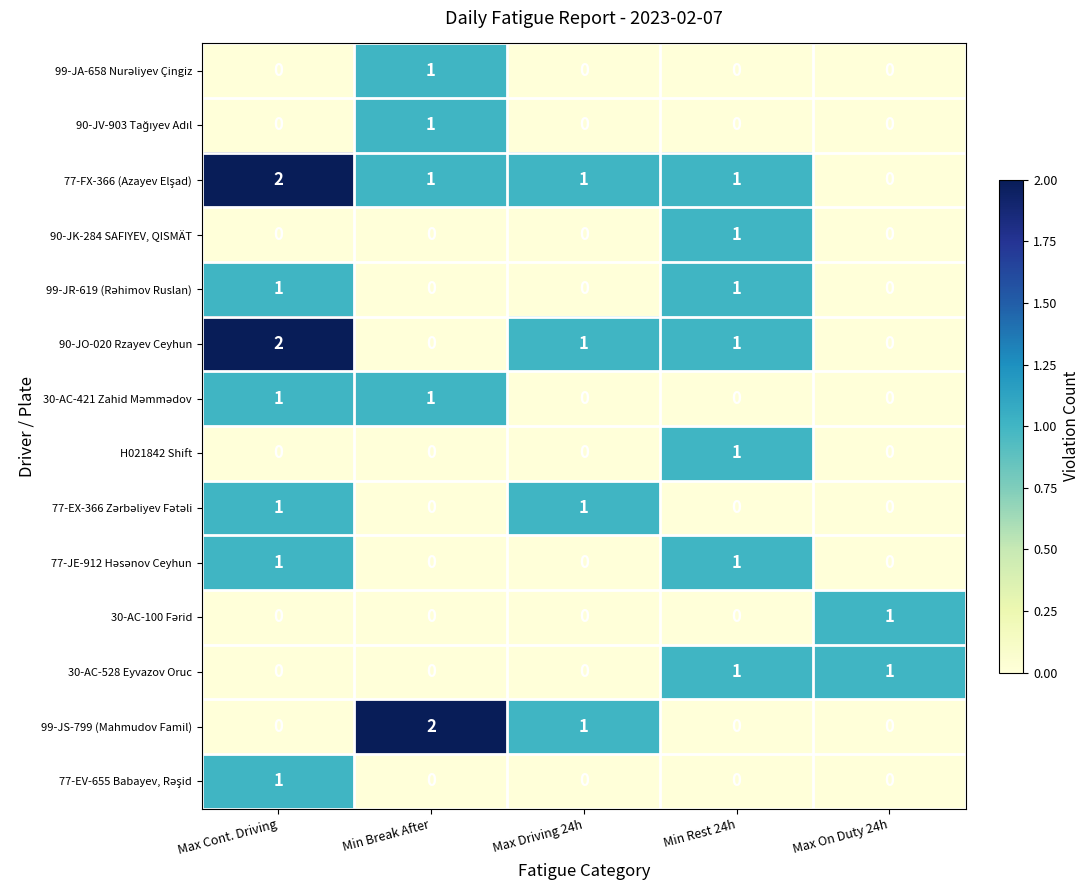

At which category is the sum across all series the highest?

Max Cont. Driving